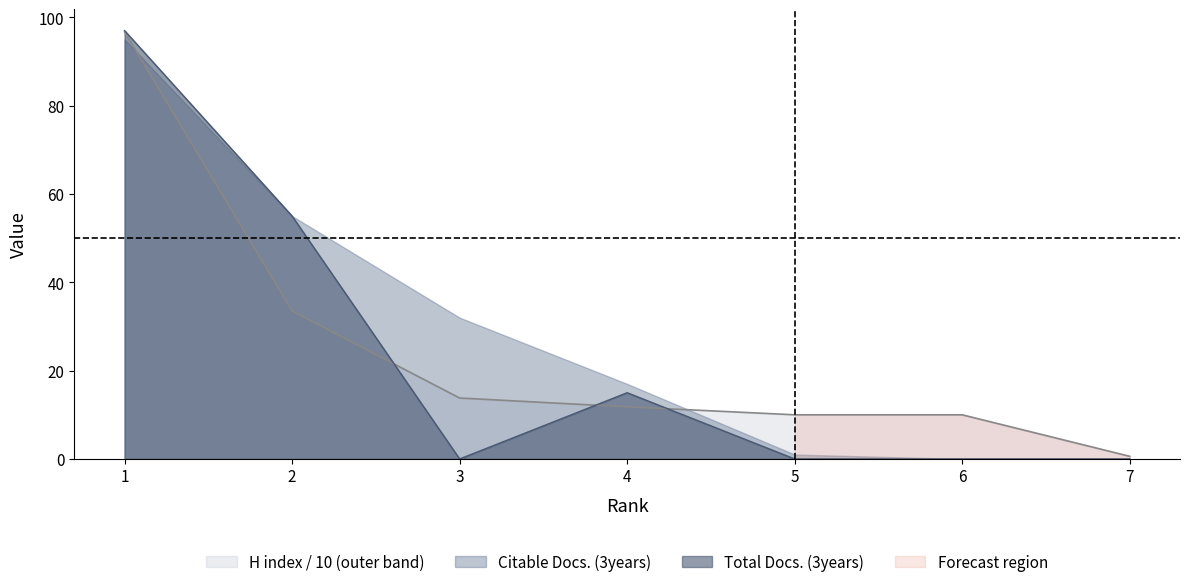

What is the value of the H index point at the 5th from the left?

10.0